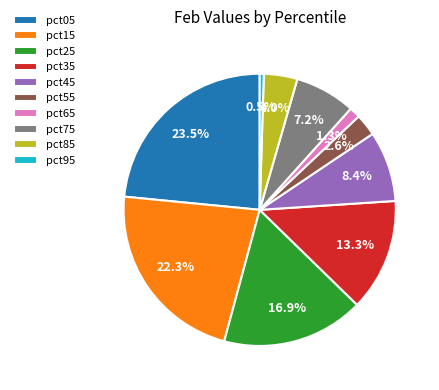

What percentage do pct45 and pct15 together represent?

30.7%